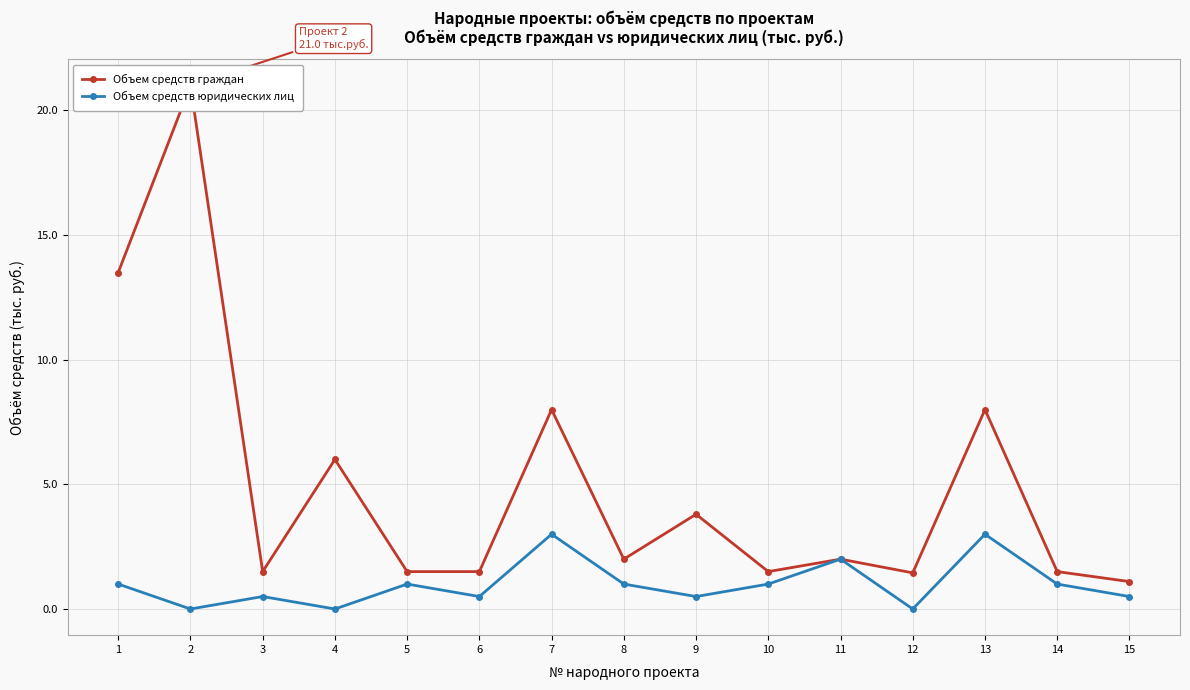

At how many categories does at least one series exceed 3?

6